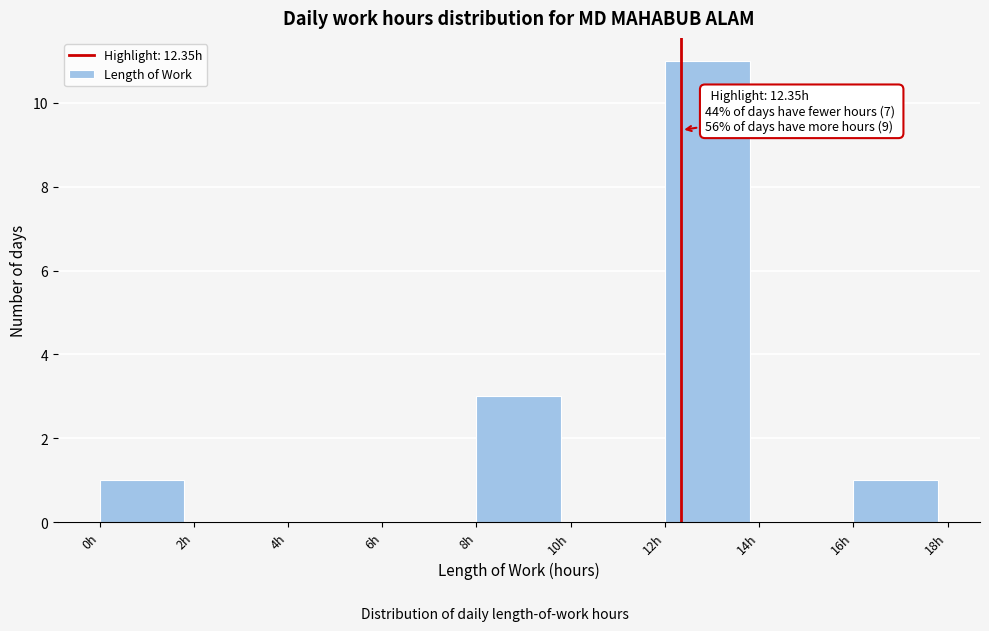

Which range on the x-axis has the tallest bar?

12 to 14